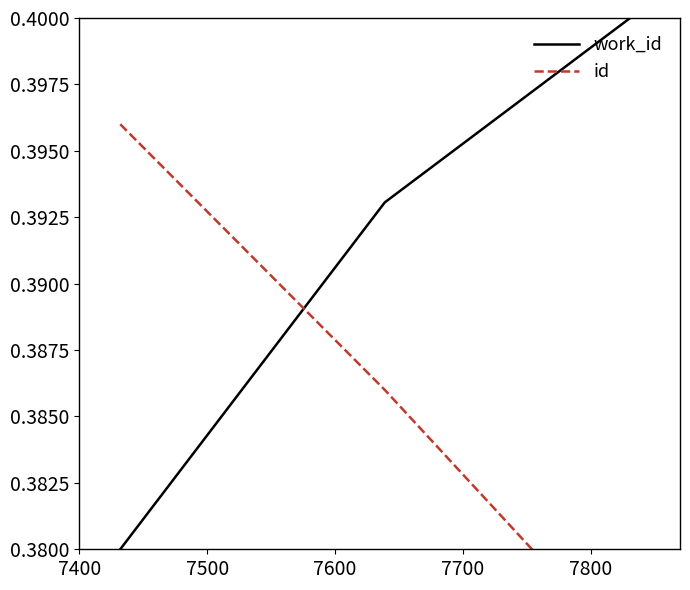

How many work_id values are between 0 and 1?

3